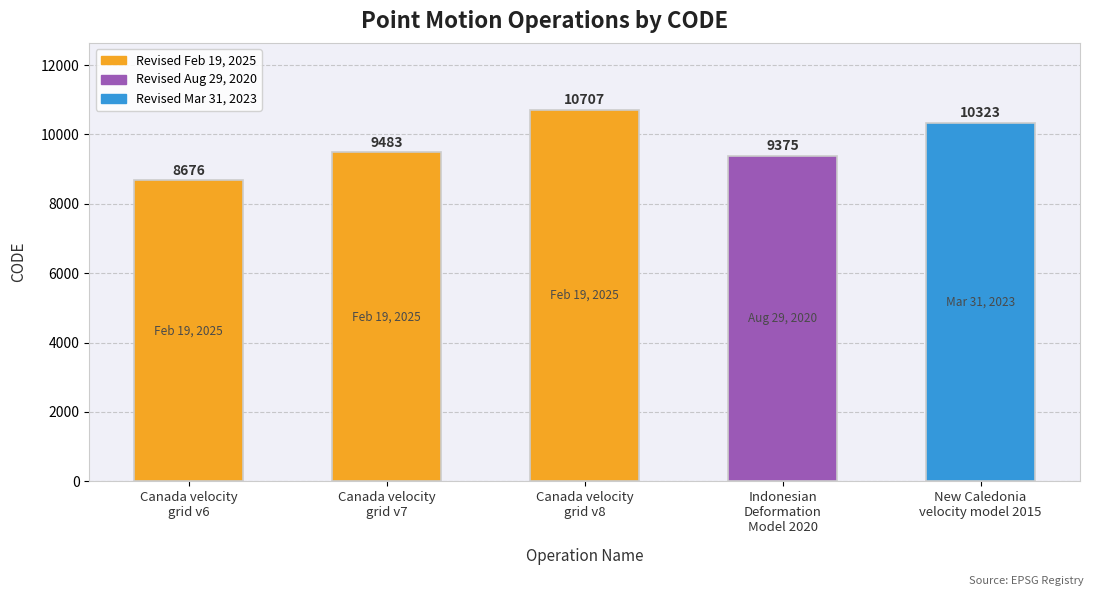

Which category has the lowest value across all series?

Canada velocity
grid v6